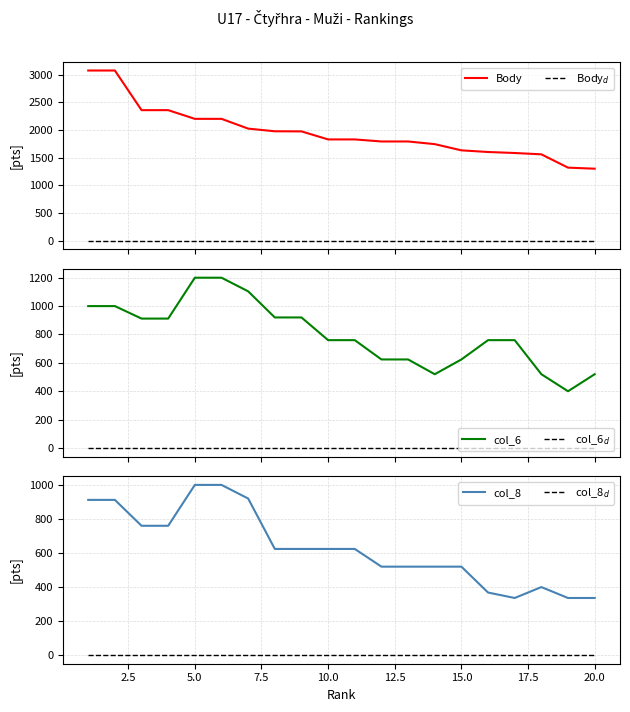

True or false: col_8 and col_6$_d$ cross at least once.

False